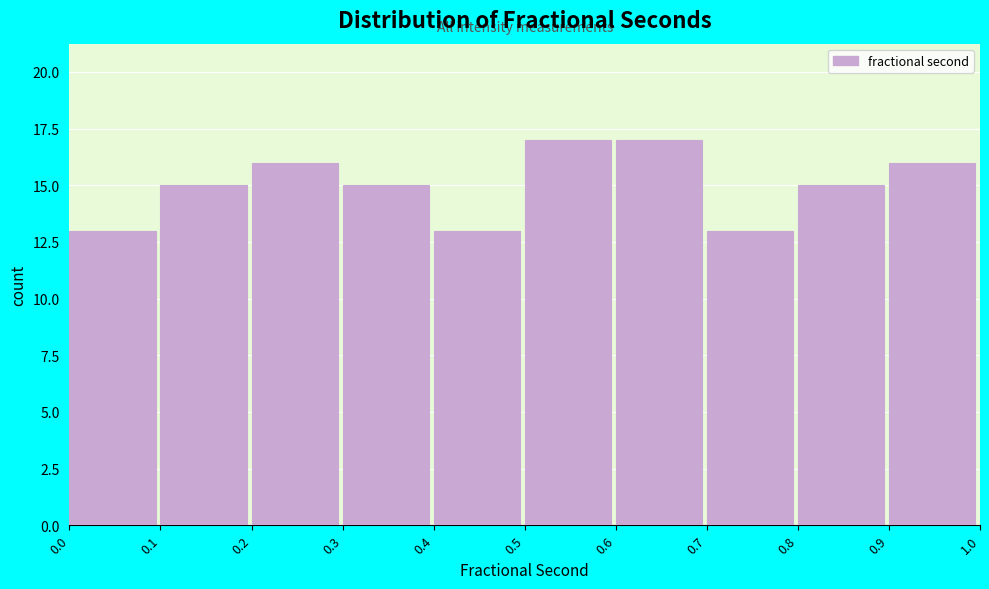

Reading left to right, transcribe this chart: for each bar, give the range it covers on the x-axis and its height. The values are not printed on the chart, so give them approximately, as read against the axis.

0.0 to 0.1: 13
0.1 to 0.2: 15
0.2 to 0.3: 16
0.3 to 0.4: 15
0.4 to 0.5: 13
0.5 to 0.6: 17
0.6 to 0.7: 17
0.7 to 0.8: 13
0.8 to 0.9: 15
0.9 to 1.0: 16